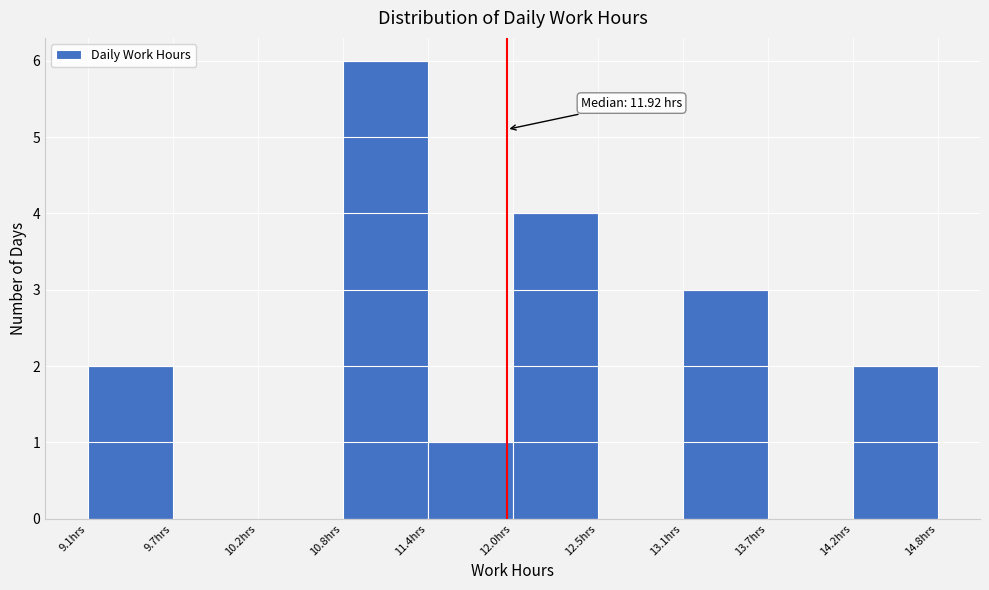

Over which range of the x-axis is the bar tallest?

10.8 to 11.4